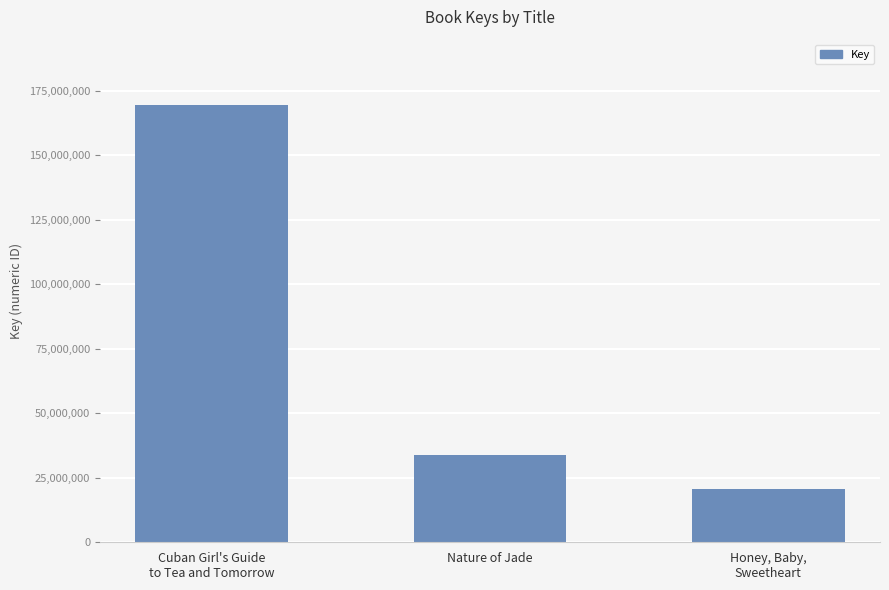

What is the sum of the values at Cuban Girl's Guide
to Tea and Tomorrow and Nature of Jade?

203235422